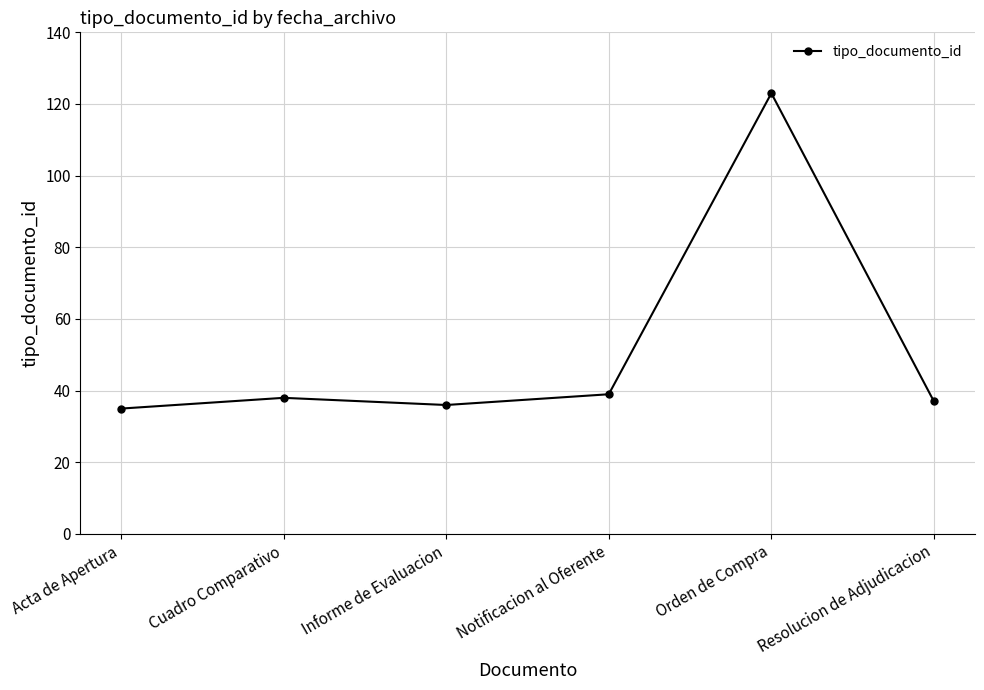

The value at Acta de Apertura is 56. True or false?

False